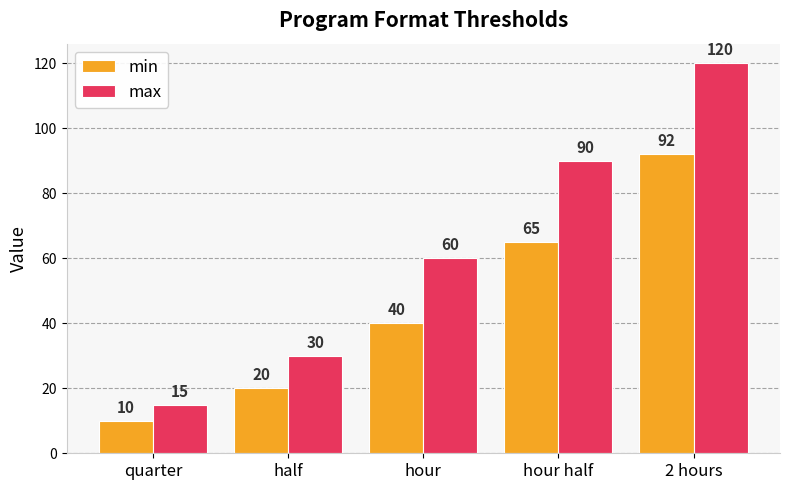

How many min values are between 20 and 65?

3